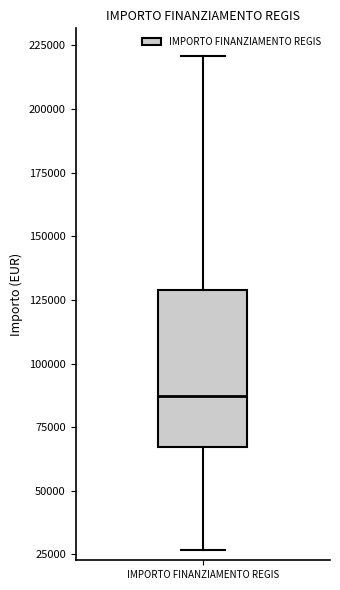

Read this box plot against the y-axis: the position of the median line, the range covered by the box, and the ends of both whiskers. The values are not printed on the chart, so give them approximately, as read against the axis.

median 85000, box 65000 to 130000, whiskers 25000 to 220000